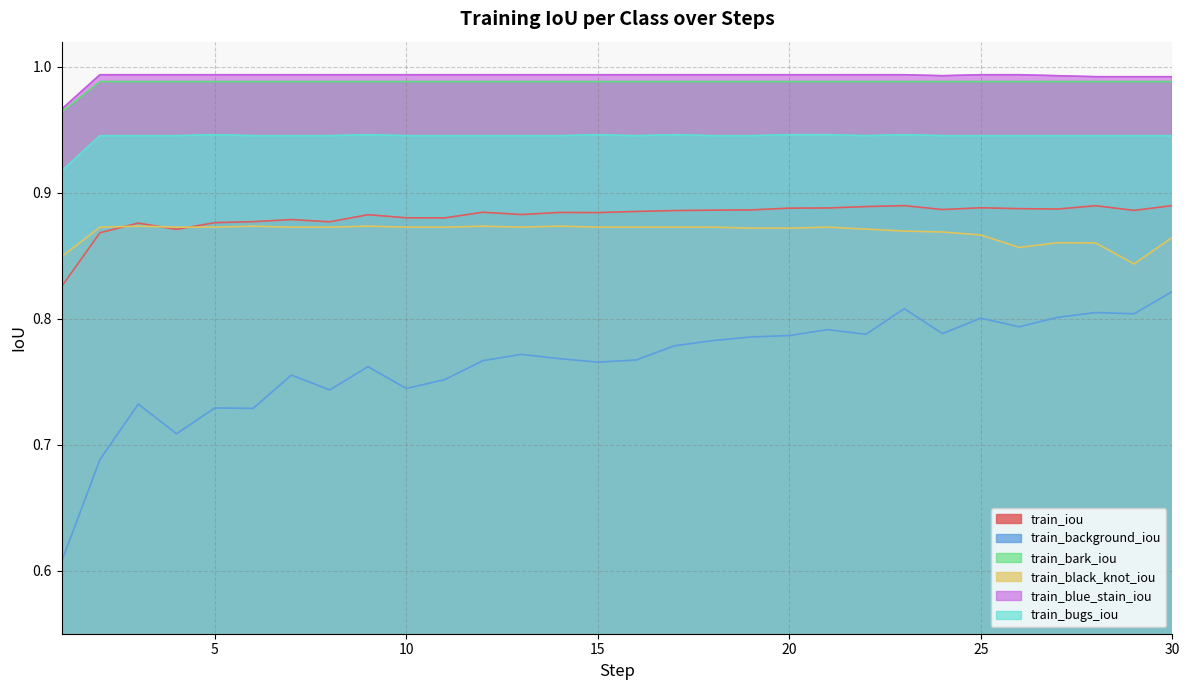

Where is the first local maximum for train_bark_iou?

4